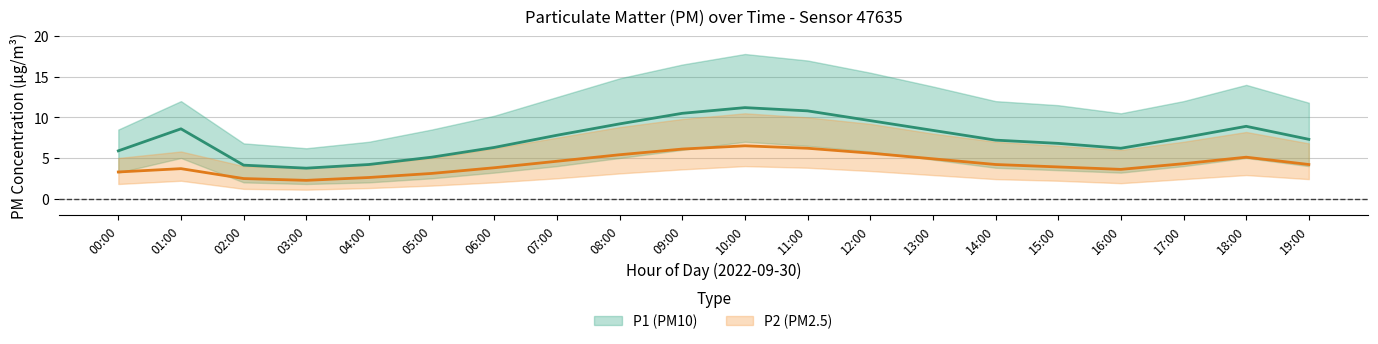

At which category is the sum across all series the highest?

10:00